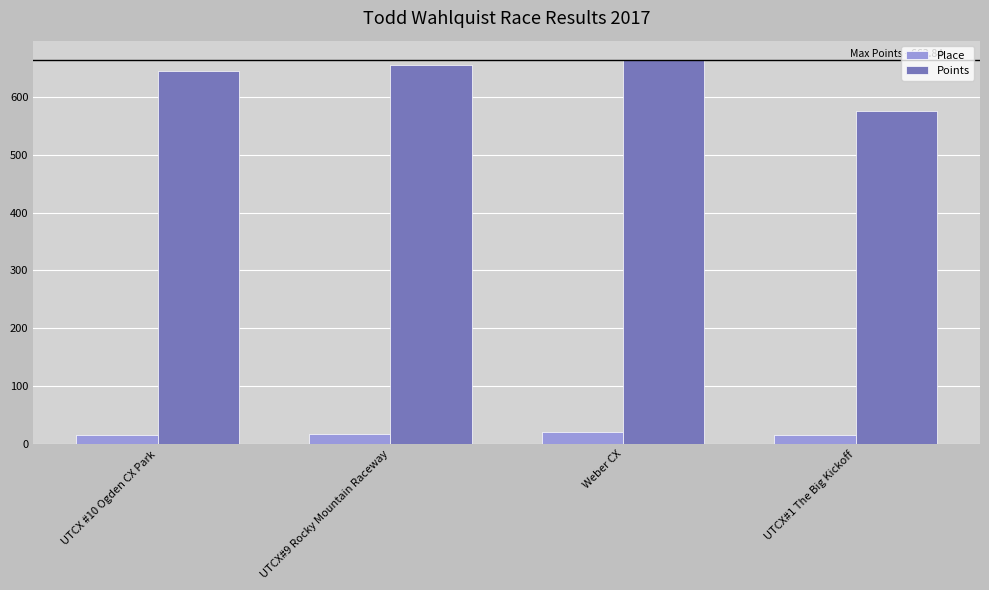

Read the Place value at UTCX #10 Ogden CX Park.

16.0